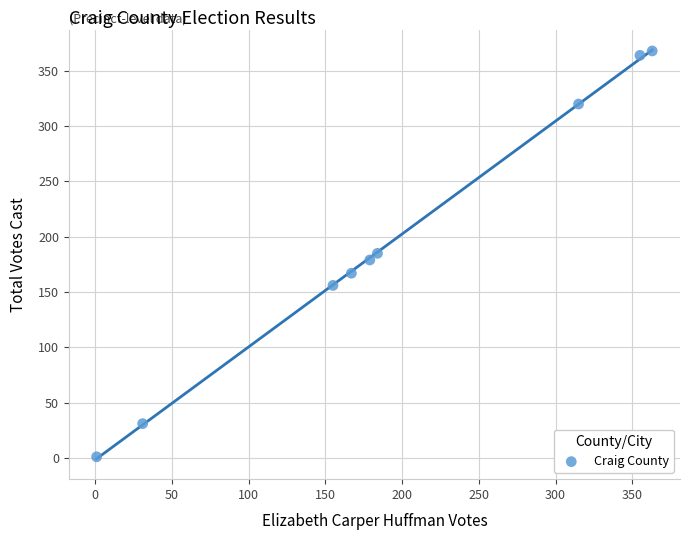

What is the range of Y values (max minus min)?

367